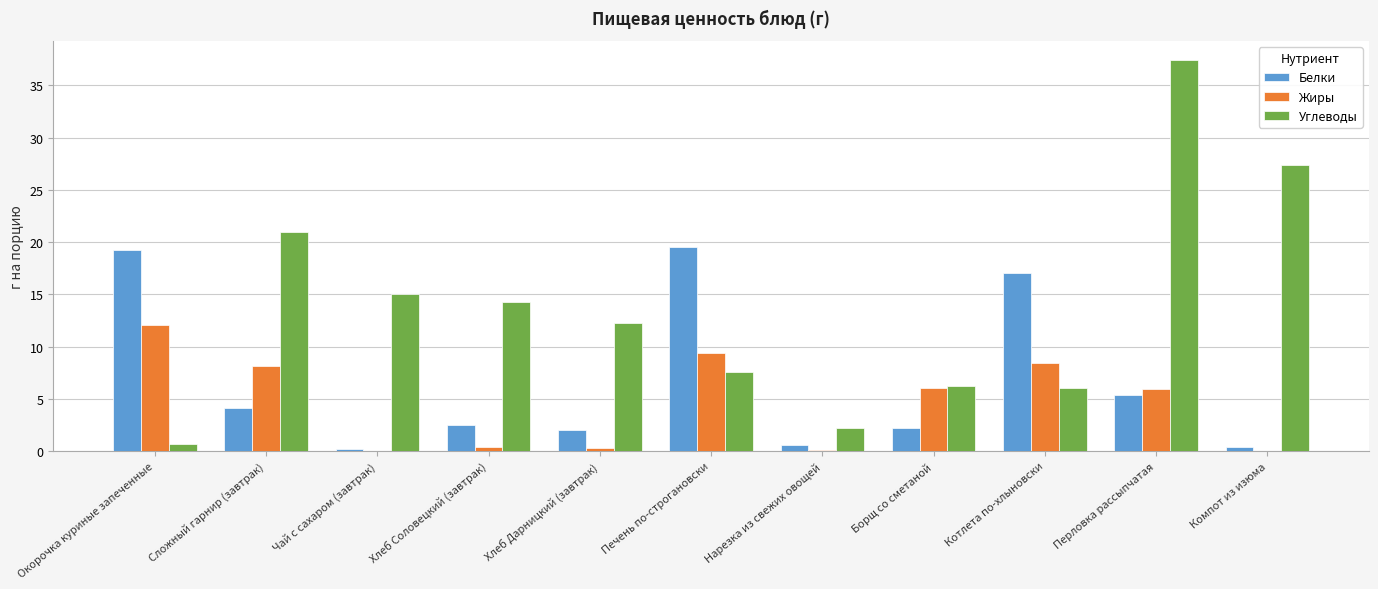

What is the highest value of the Жиры series?

12.1